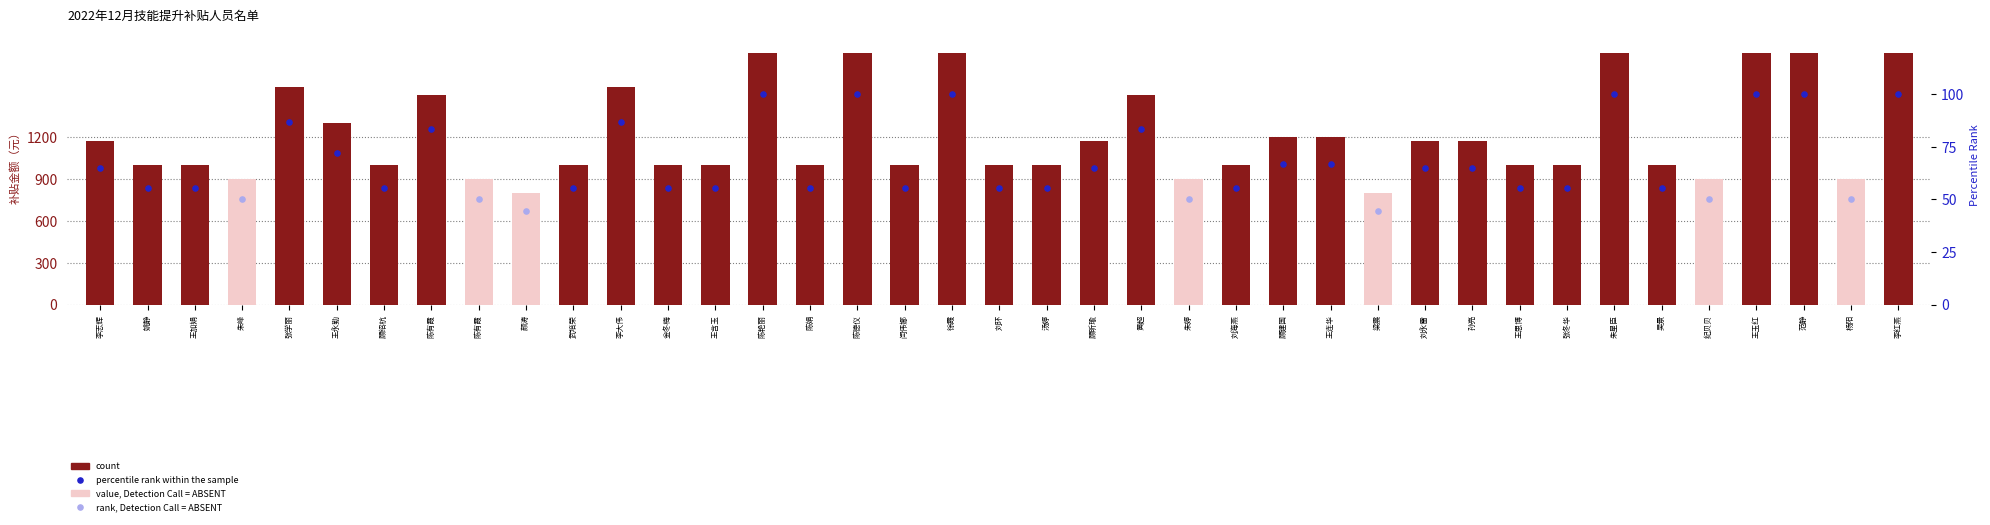

Between 金冬梅 and 王永勤, which is larger?

王永勤